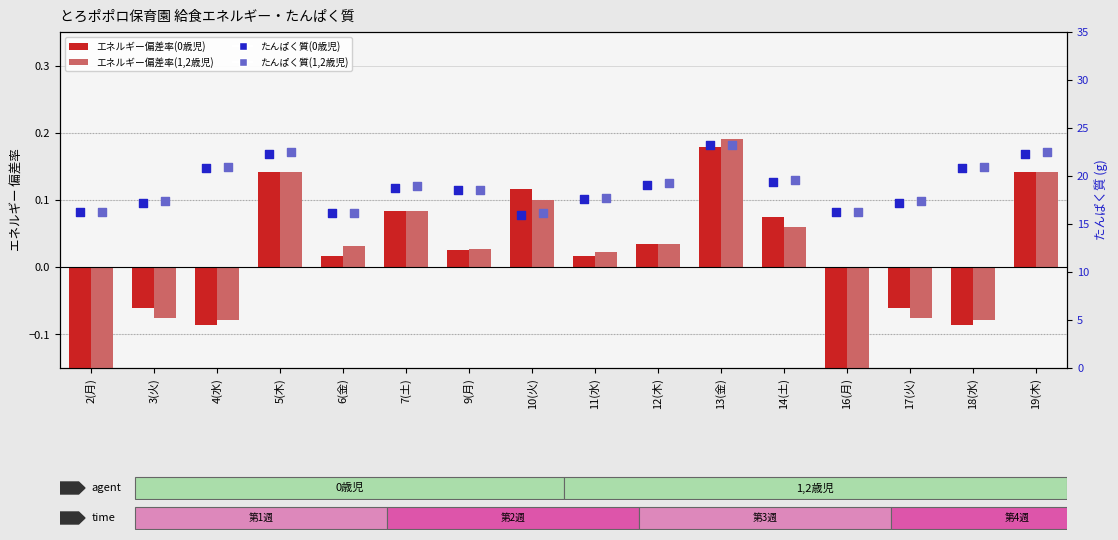

Is the value of たんぱく質(1,2歳児) at 10(火) greater than the value of エネルギー(1,2歳児) at 7(土)?

Yes